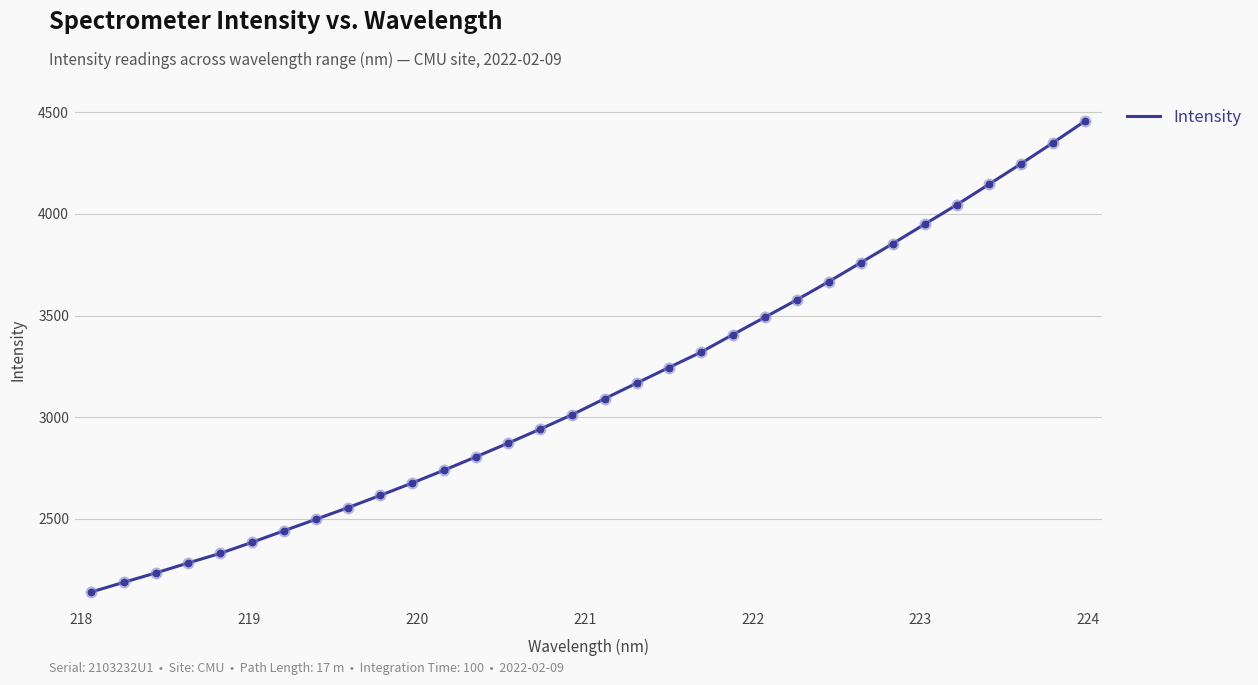

What is the difference between the maximum and minimum values?

2315.9